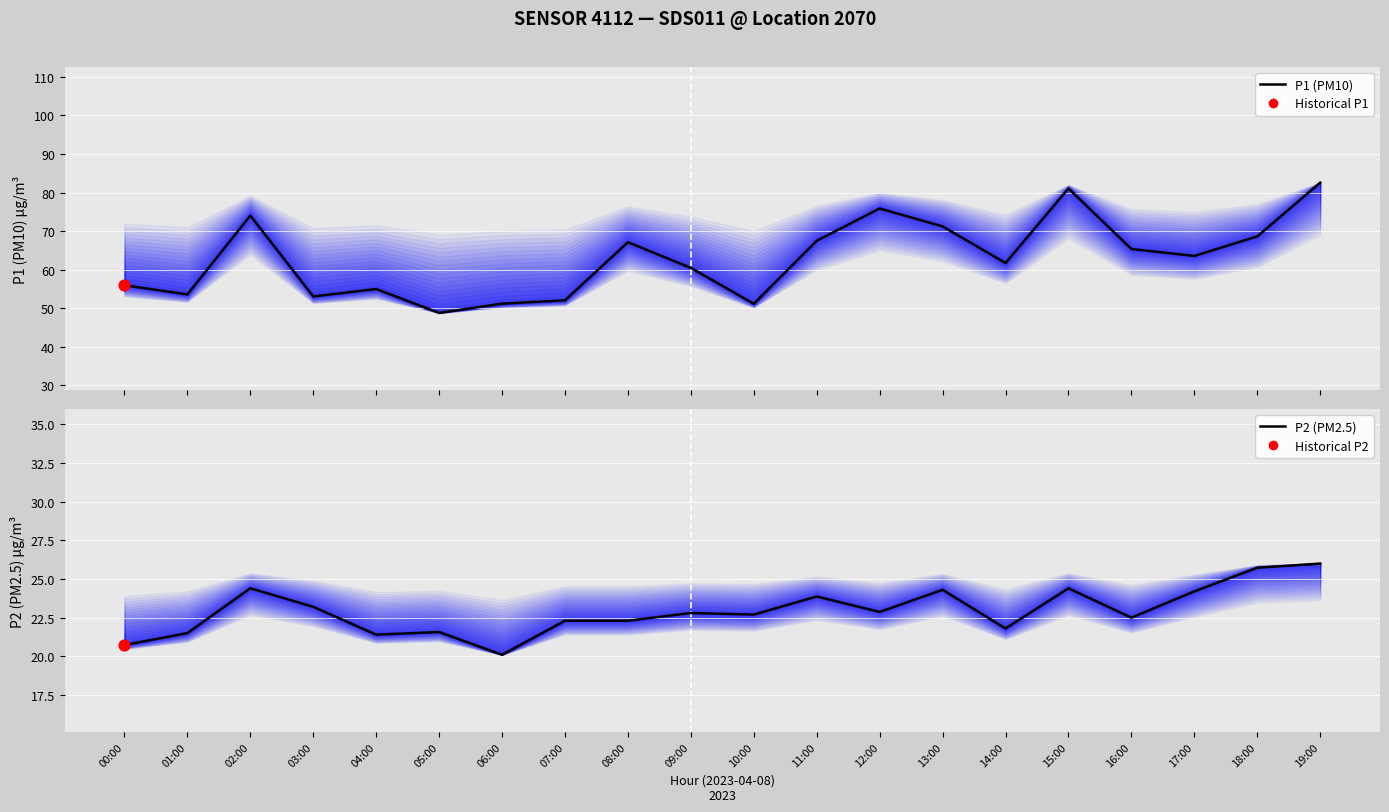

What are all the series names shown in the legend?

P1 (PM10), P2 (PM2.5)